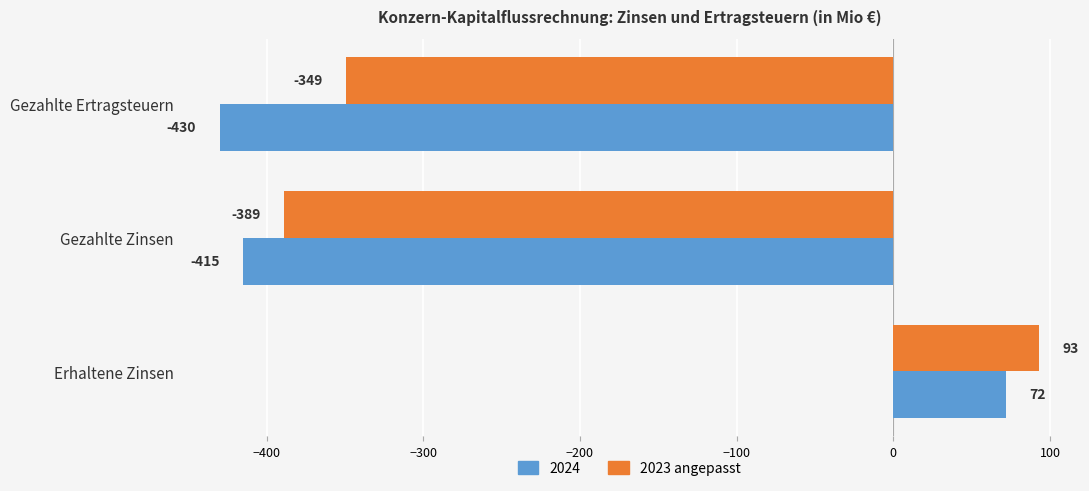

What is the difference between the 2023 angepasst values at Gezahlte Ertragsteuern and Erhaltene Zinsen?

442